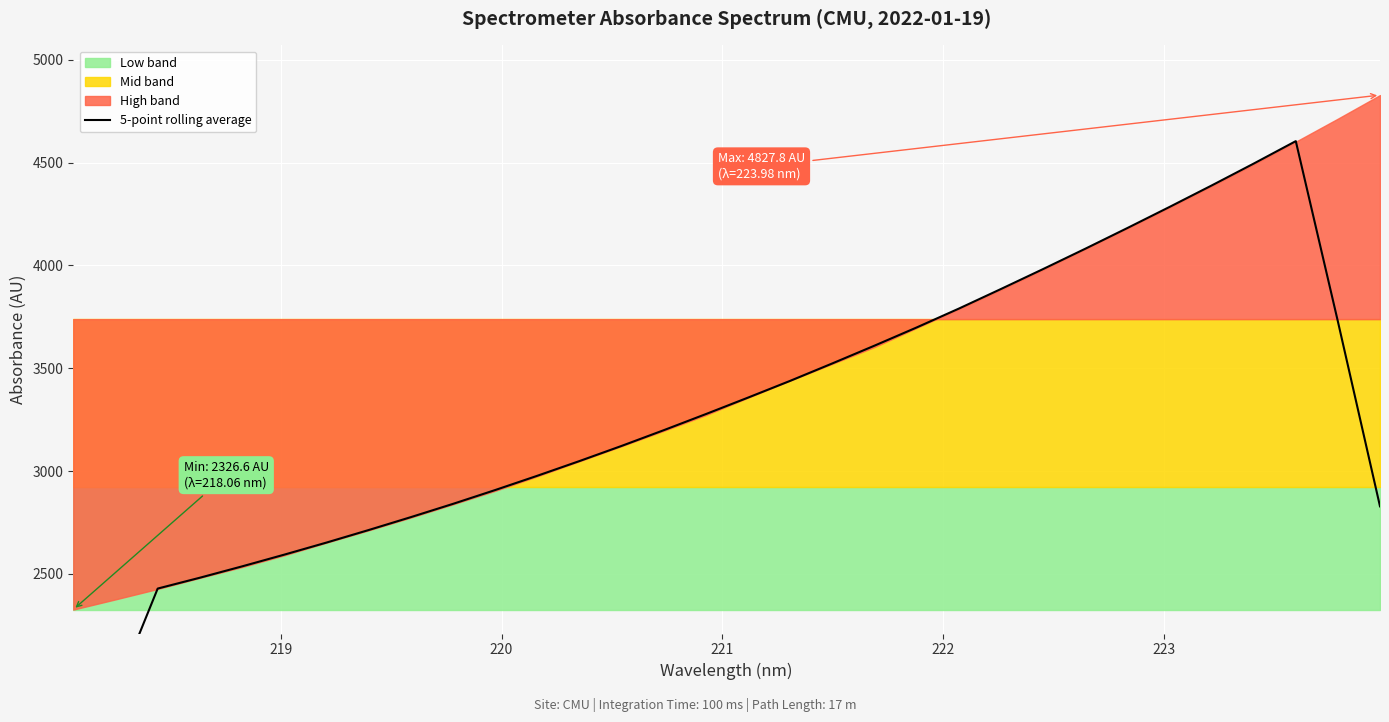

True or false: there are more than 1 points higher than both neighbors.

False